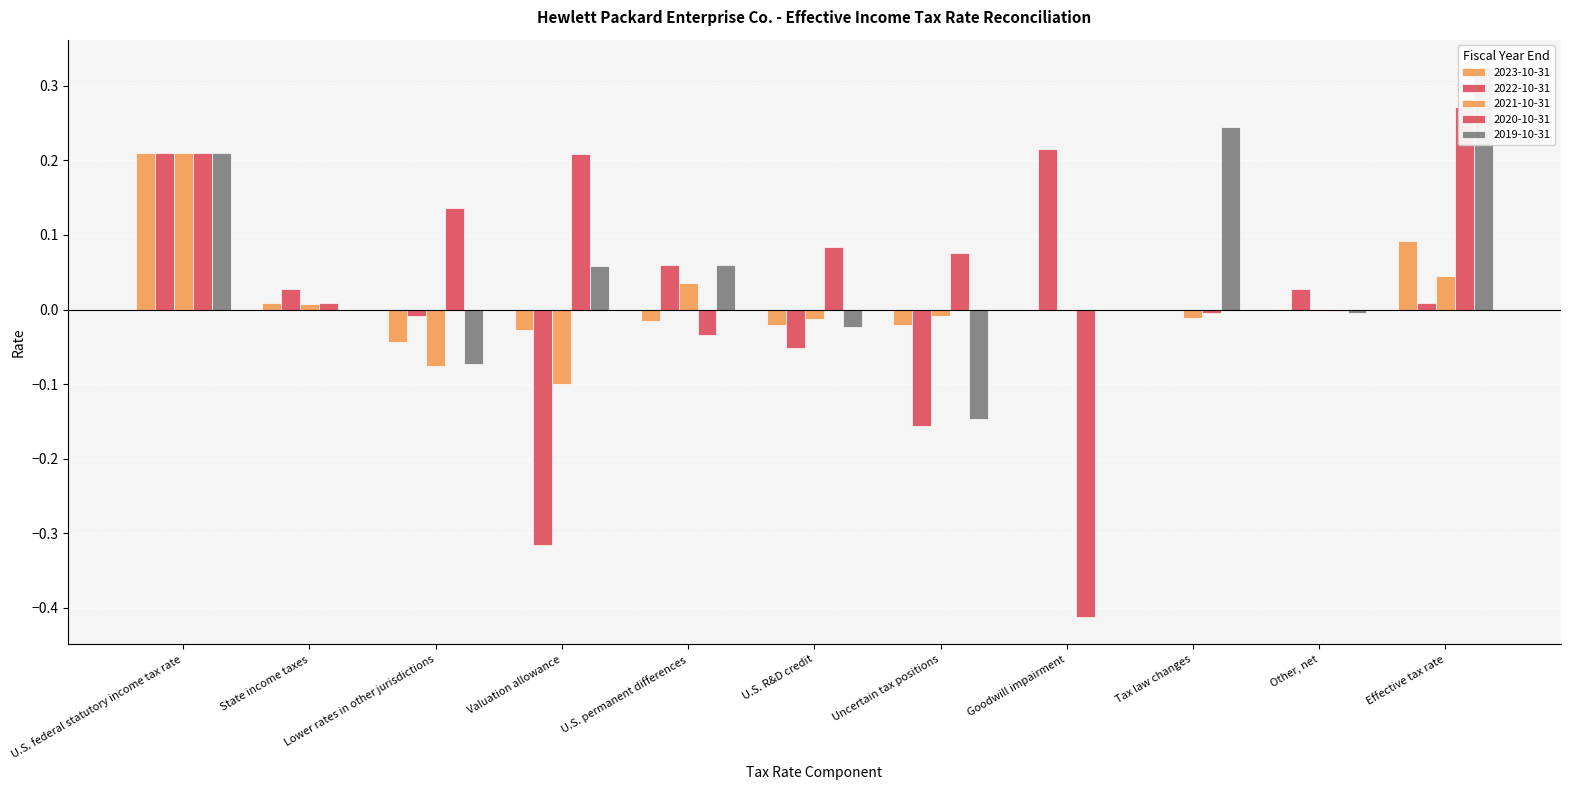

How many negative values does the 2022-10-31 series have?

4